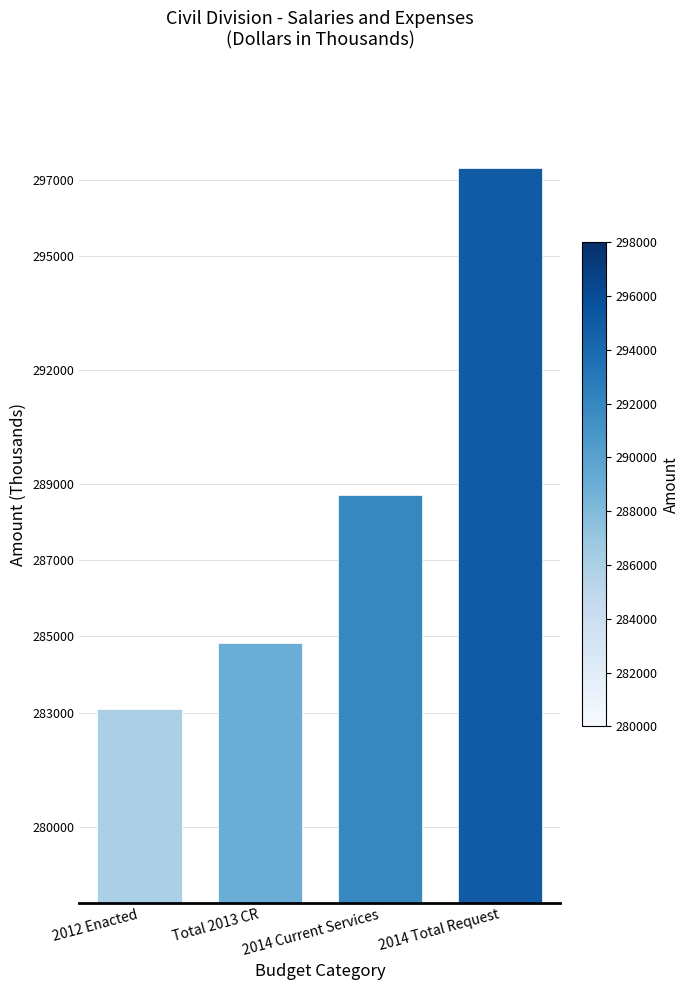

Which label corresponds to the largest value in the chart?

2014 Total Request